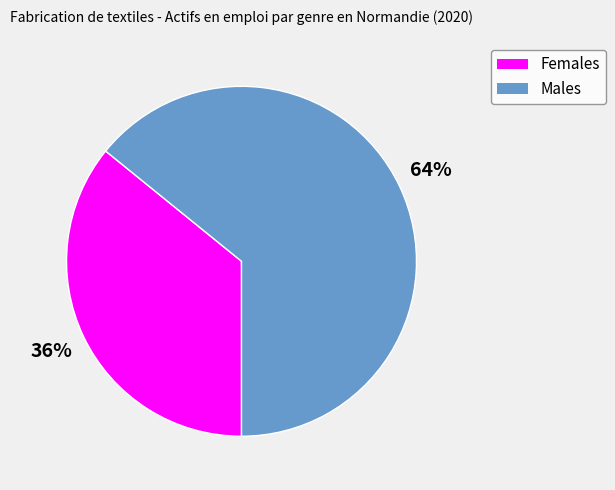

How many slices are in this pie chart?

2